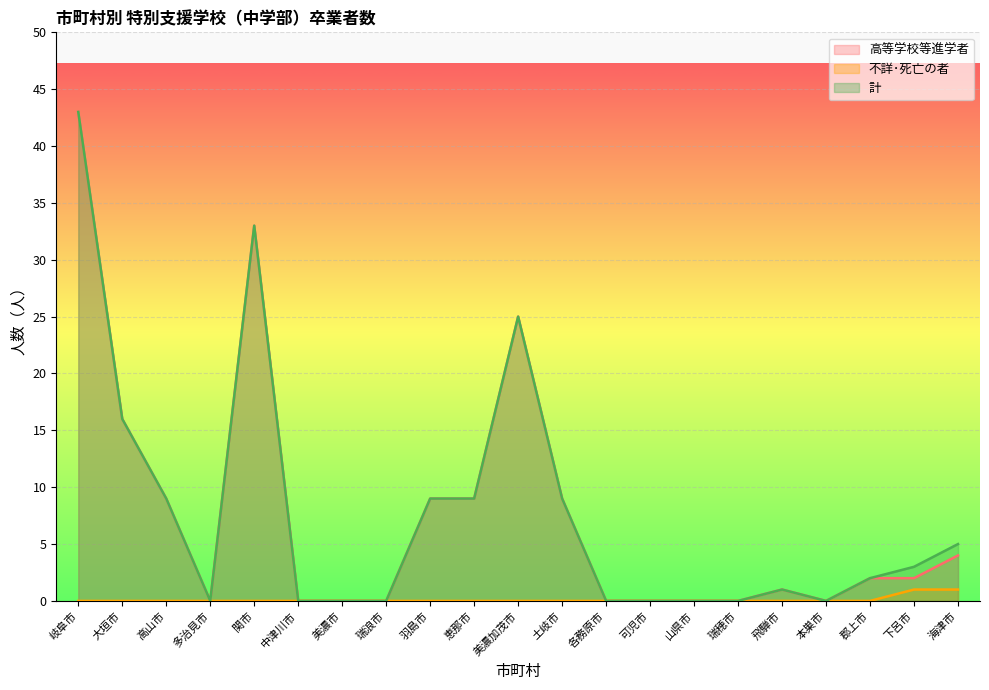

Rank the series by their maximum value, from highest to lowest.

高等学校等進学者, 計, 不詳･死亡の者